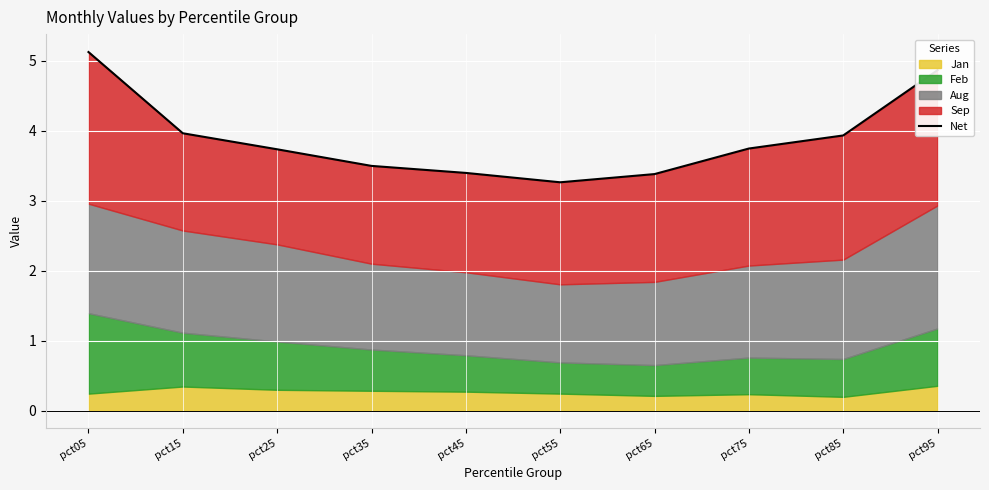

Reading right to left, extract all data points from this chart.

4.9	3.9	3.7	3.4	3.3	3.4	3.5	3.7	4.0	5.1